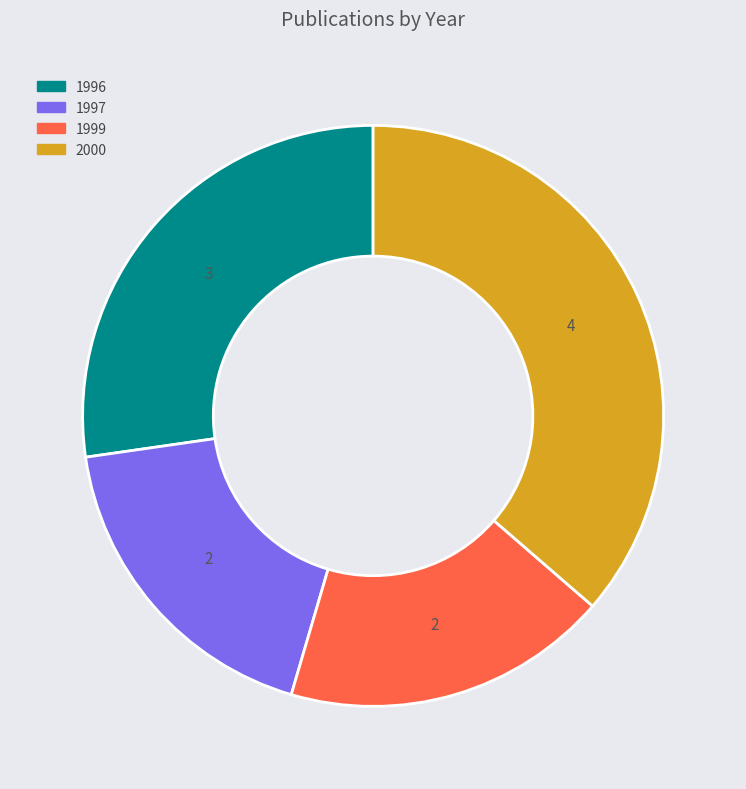

The 1997 slice represents 18% of the pie. True or false?

True